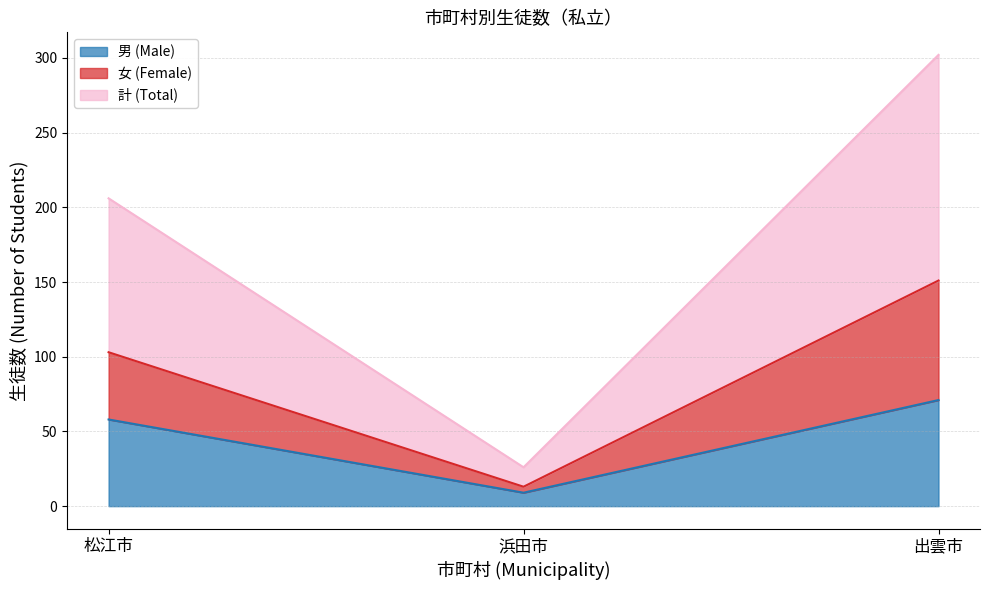

Which series has the largest range (max minus min)?

計 (Total)